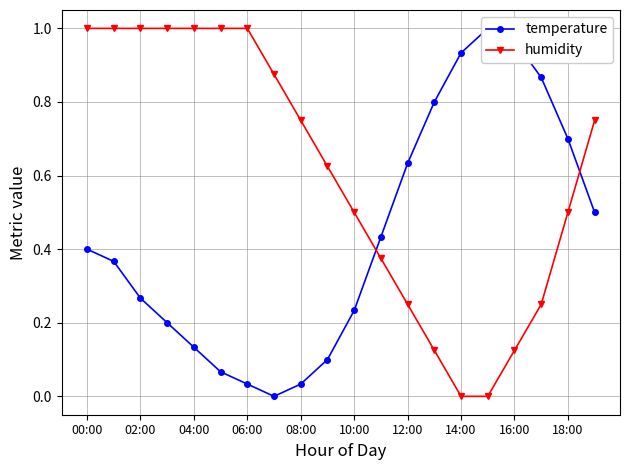

True or false: temperature has more than 0 points higher than both neighbors.

True